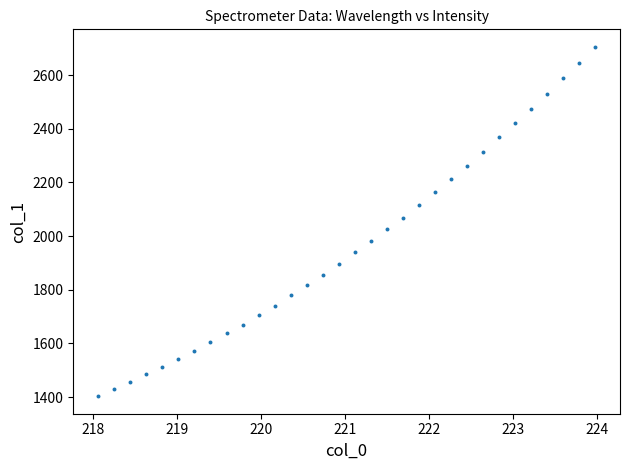

What is the range of Y values (max minus min)?

1302.3